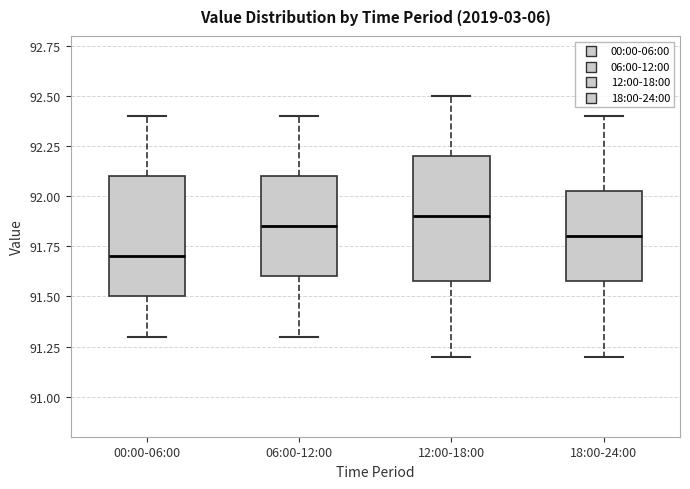

Reading left to right, read every box against the y-axis: the position of its median line, the range the box covers, and the ends of its whiskers. The values are not printed on the chart, so give them approximately, as read against the axis.

00:00-06:00: median 91.70, box 91.50 to 92.10, whiskers 91.30 to 92.40
06:00-12:00: median 91.85, box 91.60 to 92.10, whiskers 91.30 to 92.40
12:00-18:00: median 91.90, box 91.60 to 92.20, whiskers 91.20 to 92.50
18:00-24:00: median 91.80, box 91.60 to 92.05, whiskers 91.20 to 92.40